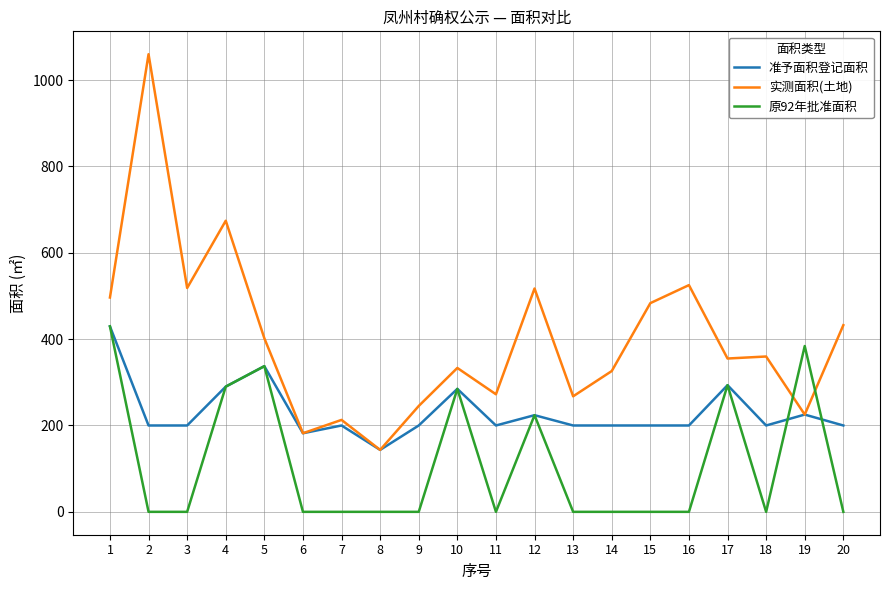

What is the difference between the second highest and minimum values in the 实测面积(土地) series?

530.8